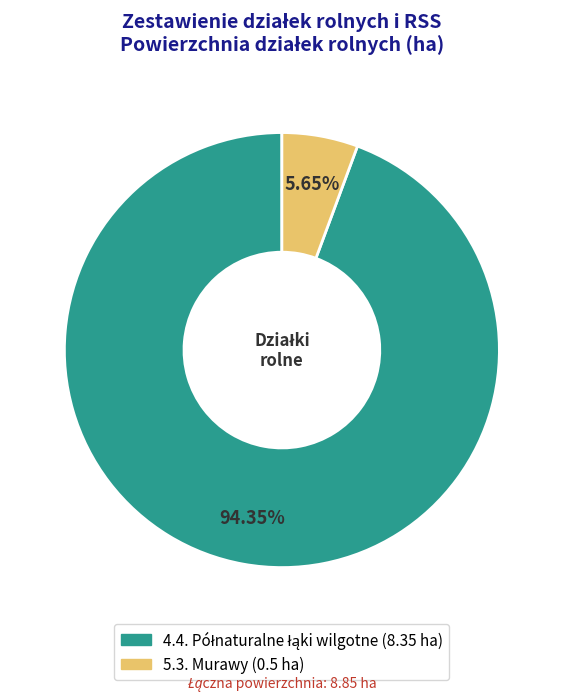

To the nearest percent, what portion does 5.3. Murawy represent?

6%